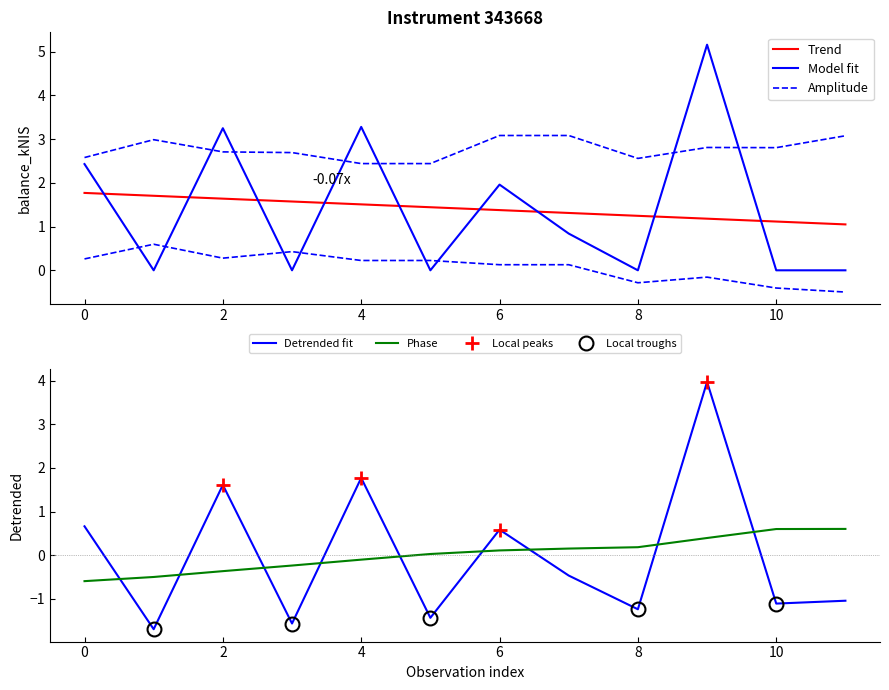

How many intersections are there between Phase and Detrended fit?

9